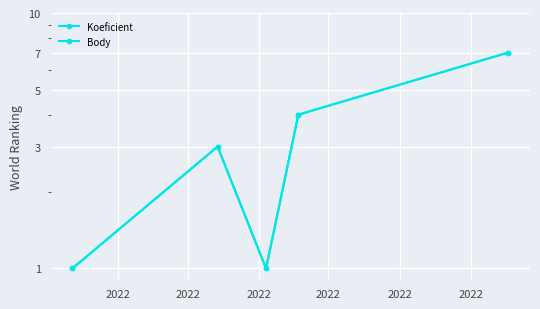

Count the Koeficient values in the range 1 to 4.

4